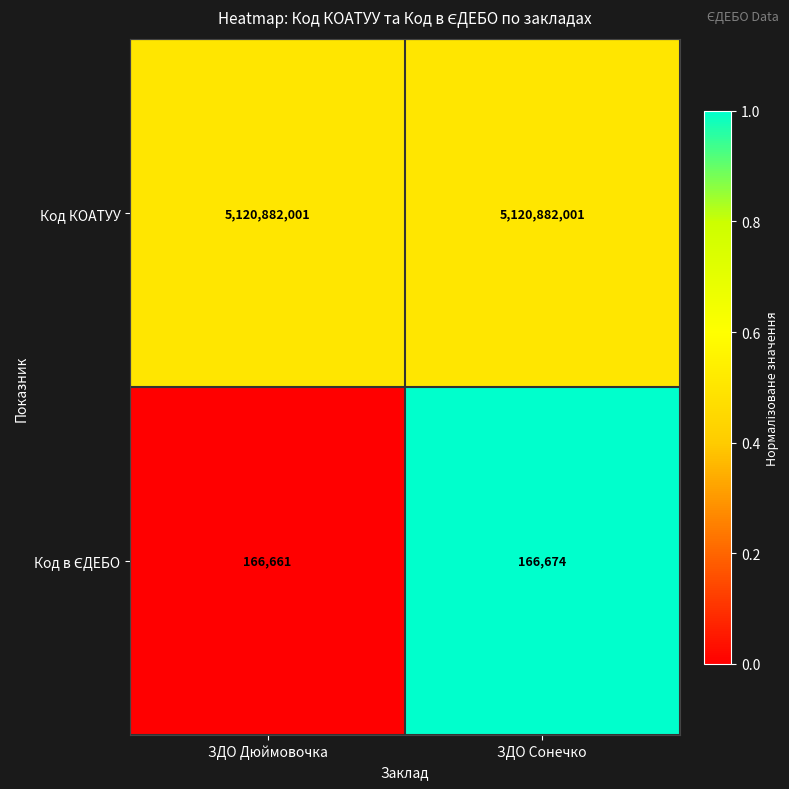

Which series has the largest total across all categories?

Код КОАТУУ